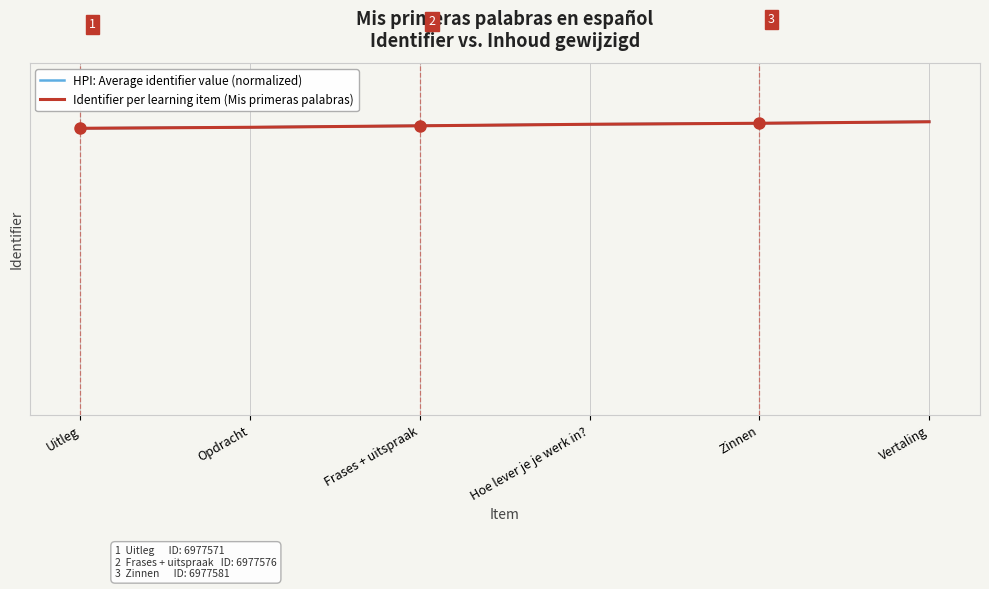

Is it true that HPI: Average identifier value (normalized) equals 2181042 at Opdracht?

False